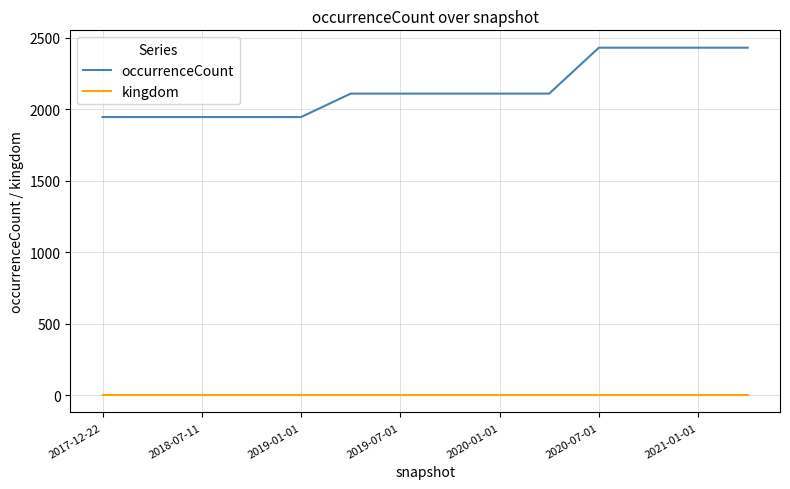

Reading left to right, list all the values displayed in this chart.

occurrenceCount: 1945	1945	1945	1945	1945	2109	2109	2109	2109	2109	2430	2430	2430	2430
kingdom: 1	1	1	1	1	1	1	1	1	1	1	1	1	1